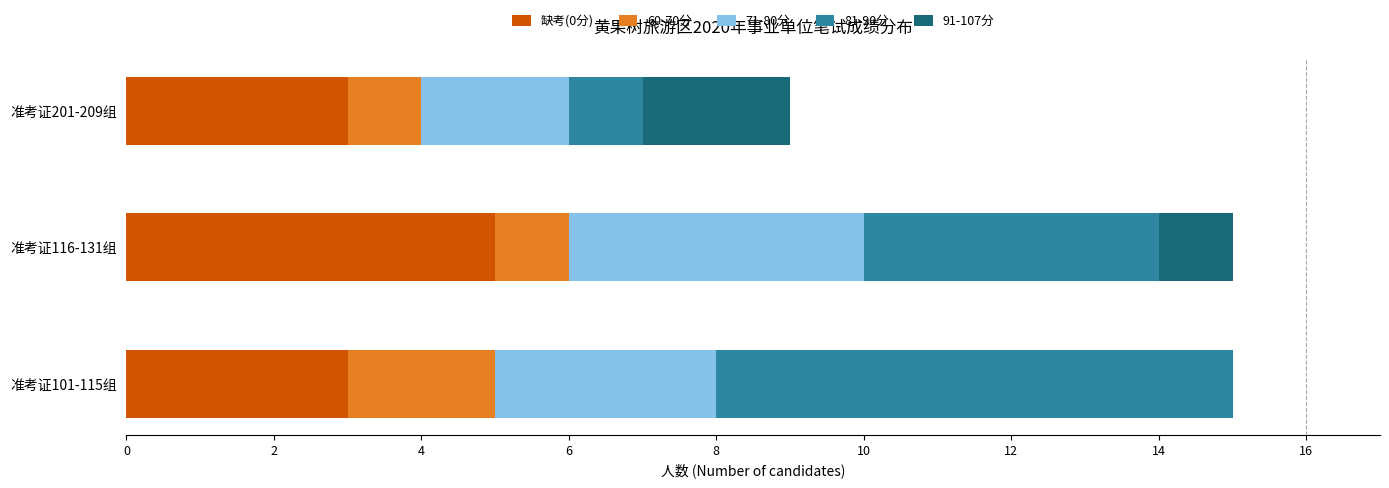

How many categories are shown in the chart?

3